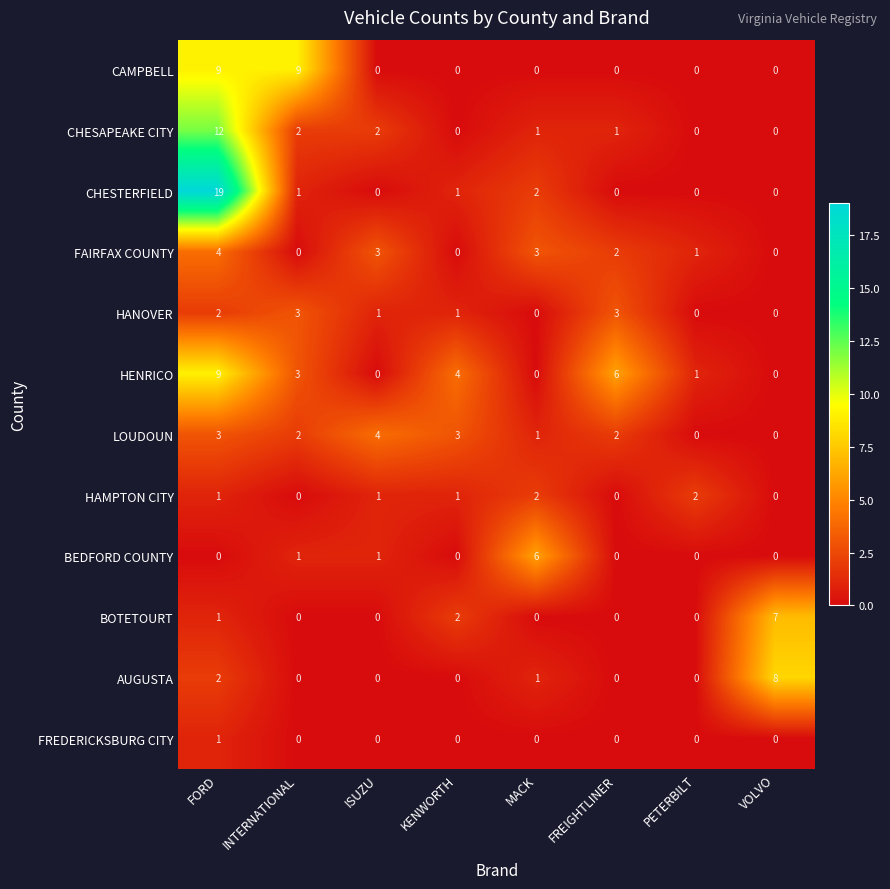

Is the value of HAMPTON CITY at FREIGHTLINER greater than the value of HENRICO at FREIGHTLINER?

No